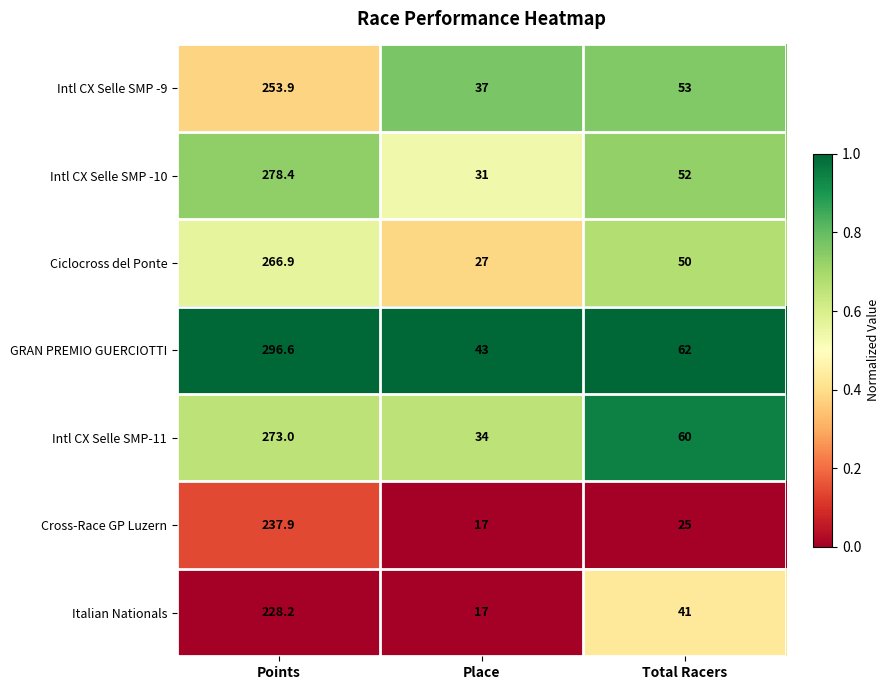

Which series has the largest total across all categories?

GRAN PREMIO GUERCIOTTI